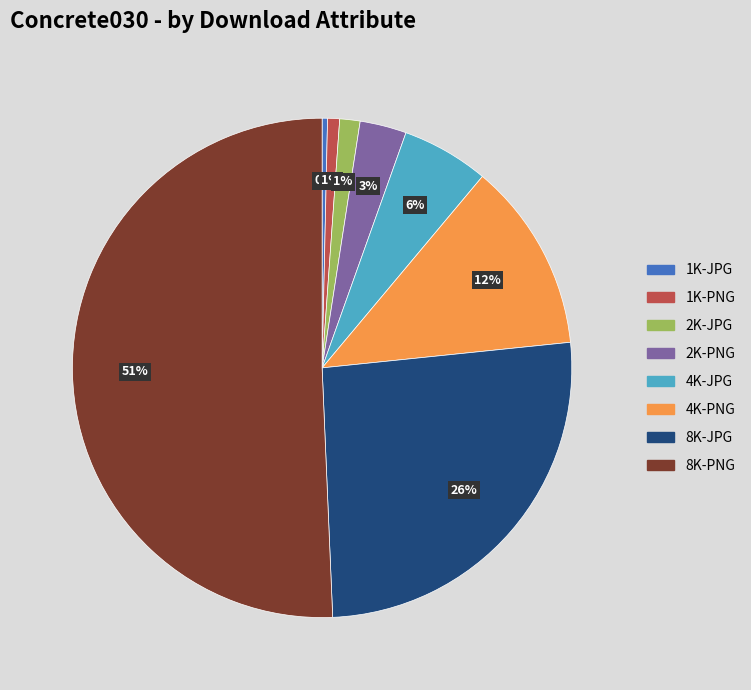

To the nearest percent, what portion does 2K-JPG represent?

1%